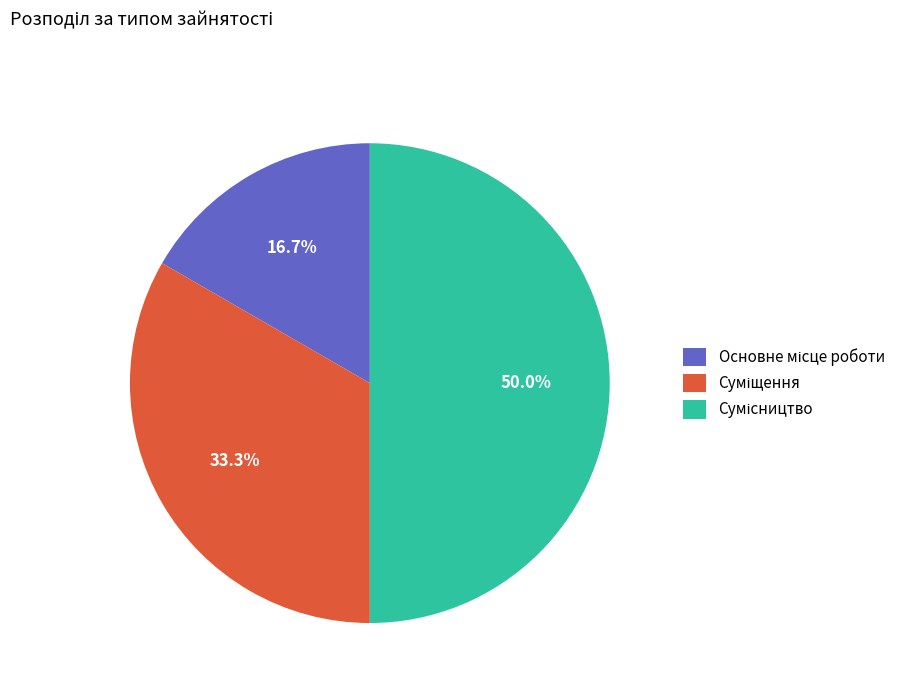

Count the number of slices in the pie.

3